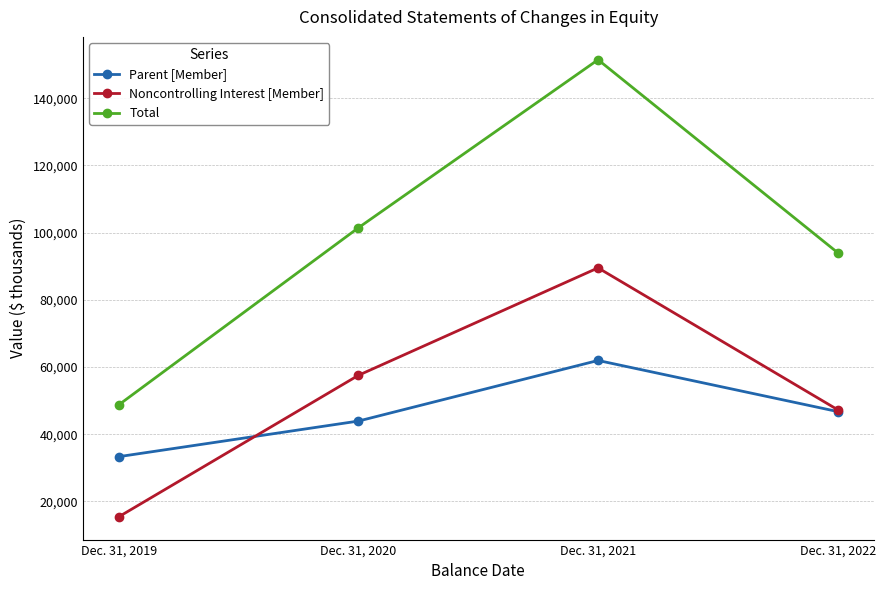

Reading right to left, extract all data points from this chart.

Parent [Member]: 46739	61941	43909	33319
Noncontrolling Interest [Member]: 47287	89492	57528	15437
Total: 94026	151433	101437	48756